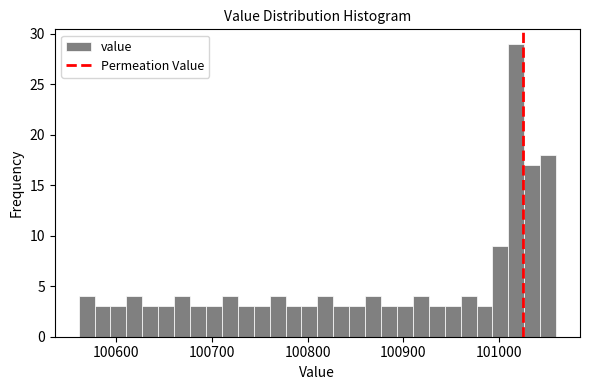

Read against the x-axis, roughly where is the centre of the tallest bar?

101020